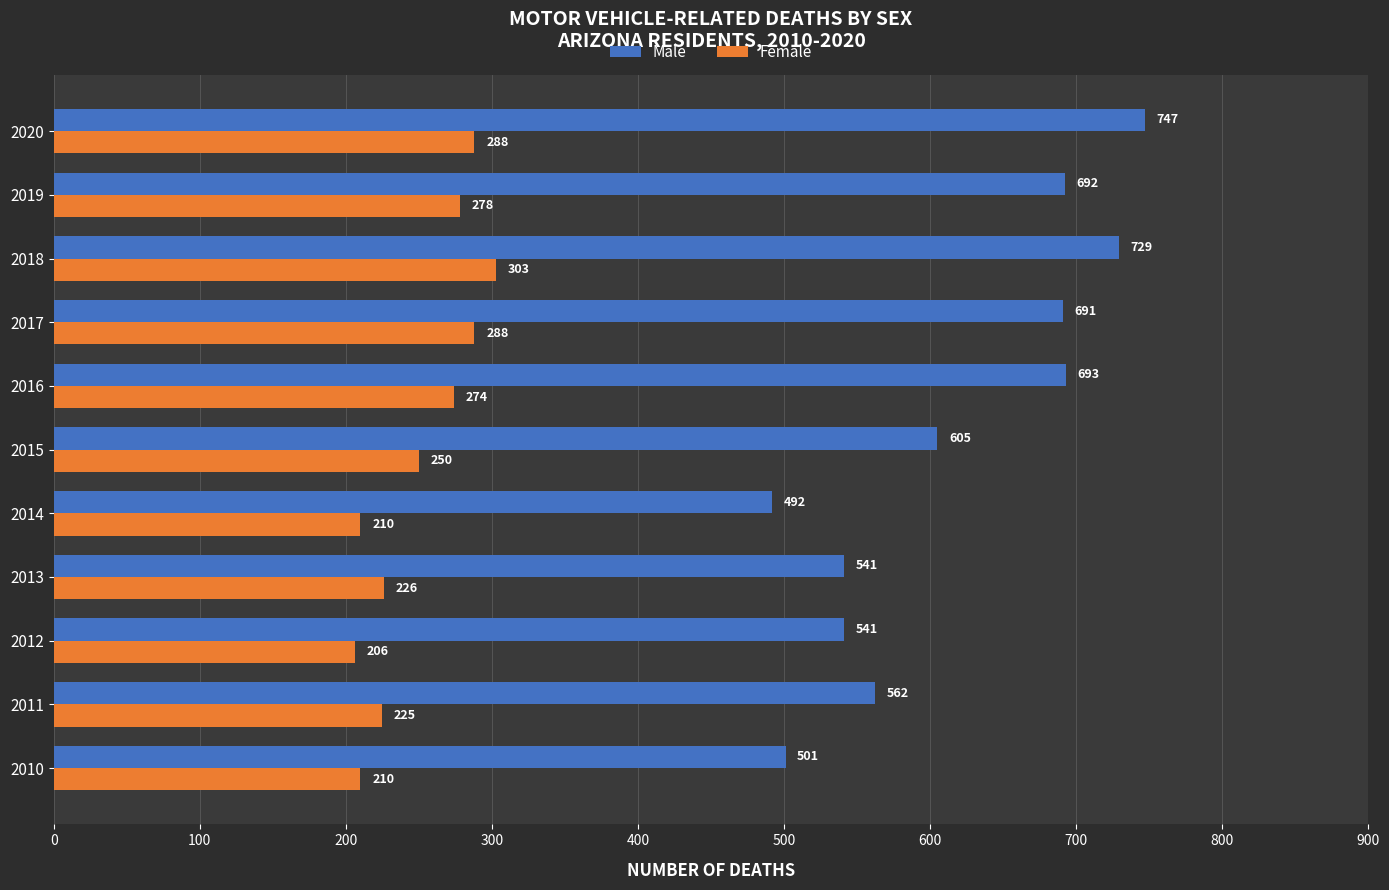

Which series has the largest total across all categories?

Male